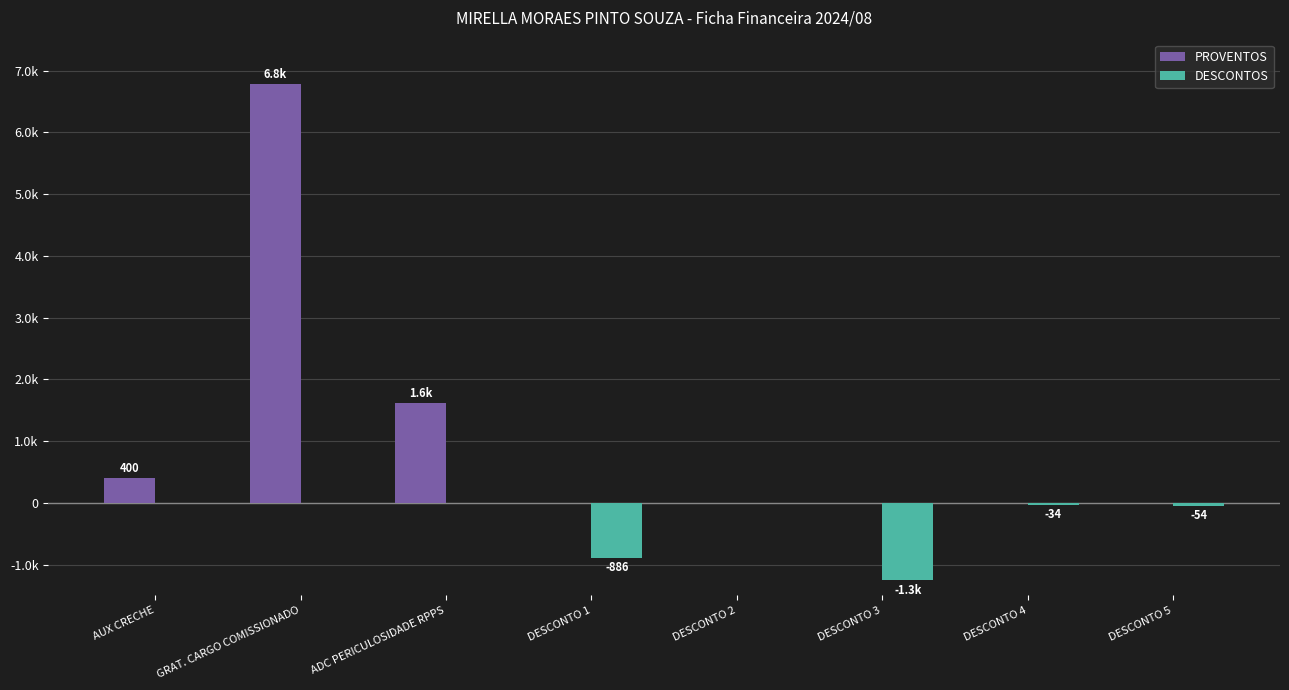

Which series has the largest range (max minus min)?

PROVENTOS